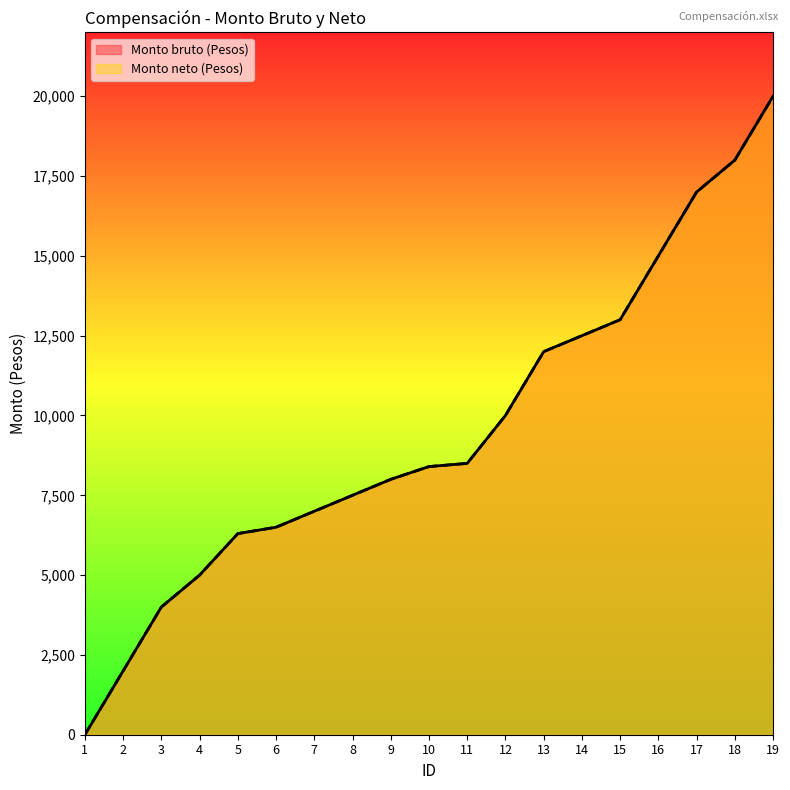

Does the chart display data point markers on the line(s)?

No